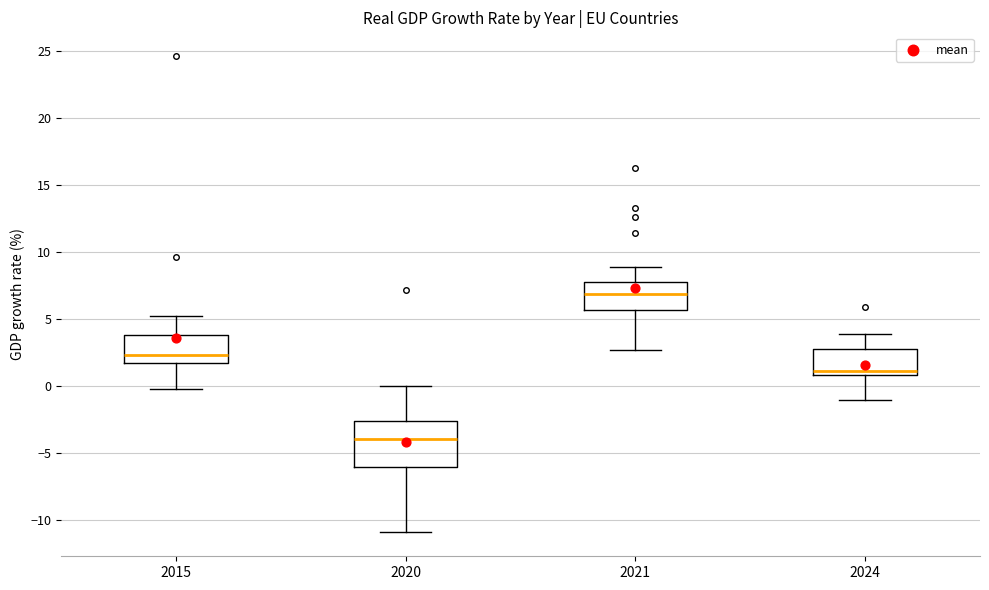

Reading left to right, read every box against the y-axis: the position of its median line, the range the box covers, and the ends of its whiskers. The values are not printed on the chart, so give them approximately, as read against the axis.

2015: median 2.5, box 1.5 to 4.0, whiskers 0.0 to 5.0
2020: median -4.0, box -6.0 to -2.5, whiskers -11.0 to 0.0
2021: median 7.0, box 5.5 to 8.0, whiskers 2.5 to 9.0
2024: median 1.0 (just above the box's lower edge), box 1.0 to 3.0, whiskers -1.0 to 4.0